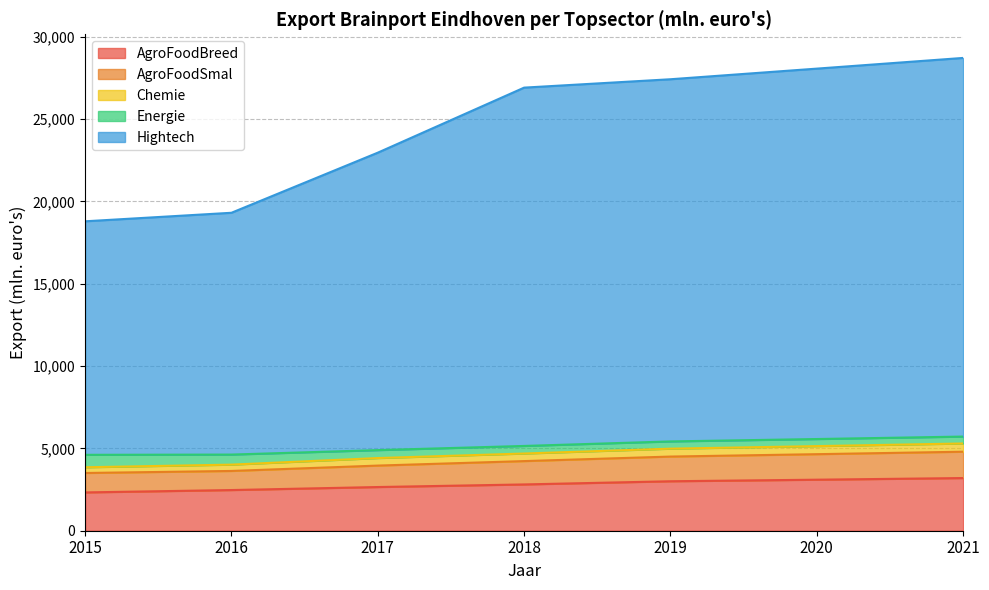

The AgroFoodBreed series shows 4774 at 2019. True or false?

False